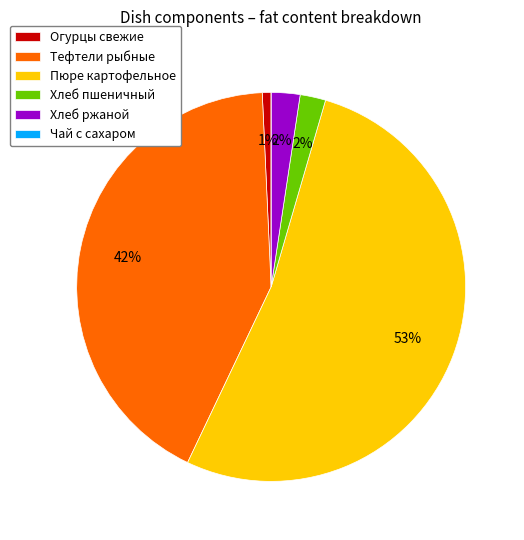

To the nearest percent, what is the average slice percentage?

17%